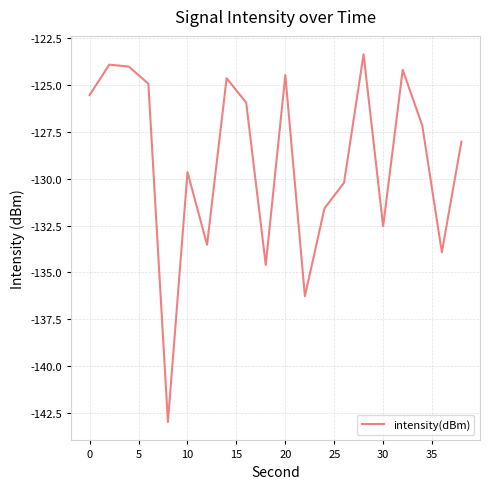

What is the greatest value displayed?

-123.4